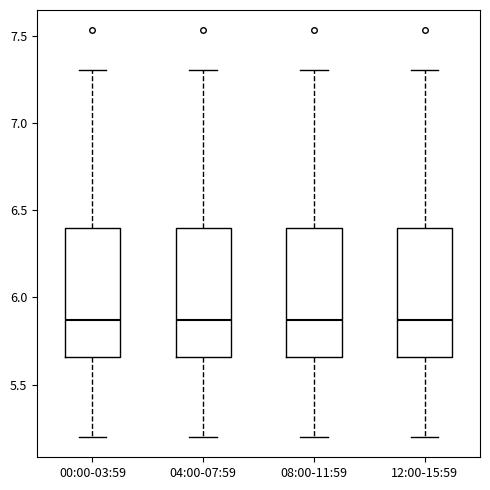

Reading left to right, transcribe this box plot: for each box, give where its median line is, the range the box spans, and where its two whiskers end, as read against the y-axis. The values are not printed on the chart, so give them approximately, as read against the axis.

00:00-03:59: median 5.85, box 5.65 to 6.40, whiskers 5.20 to 7.30
04:00-07:59: median 5.85, box 5.65 to 6.40, whiskers 5.20 to 7.30
08:00-11:59: median 5.85, box 5.65 to 6.40, whiskers 5.20 to 7.30
12:00-15:59: median 5.85, box 5.65 to 6.40, whiskers 5.20 to 7.30